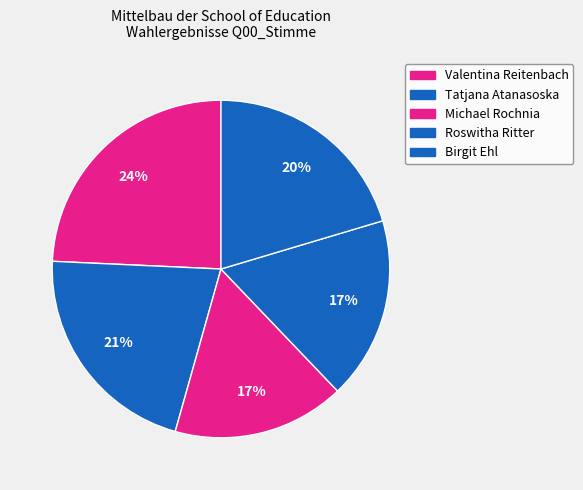

How many segments does this pie chart have?

5